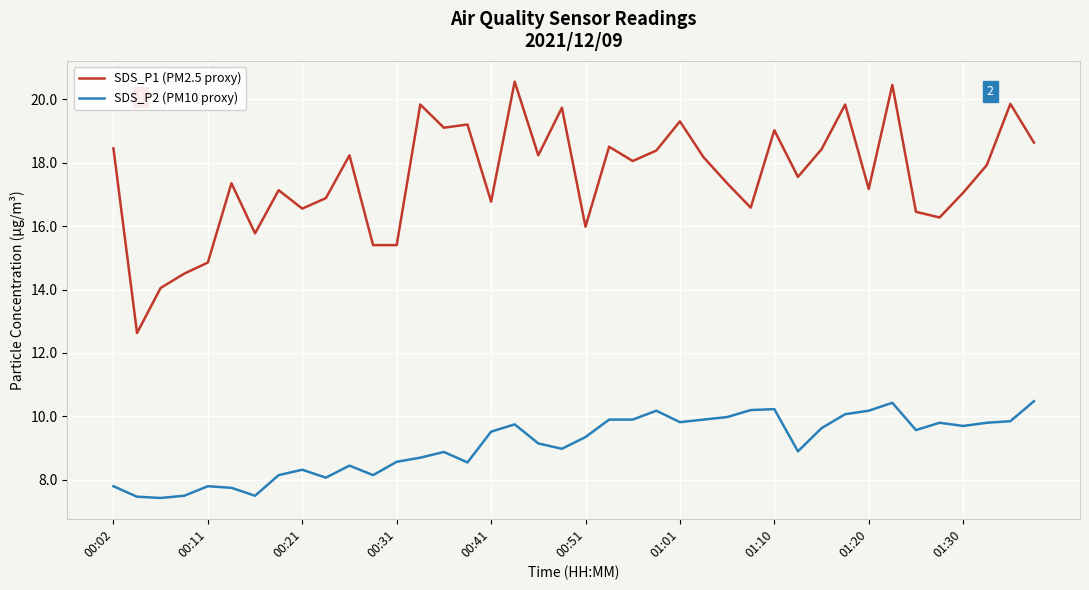

Which series has the largest total across all categories?

SDS_P1 (PM2.5 proxy)